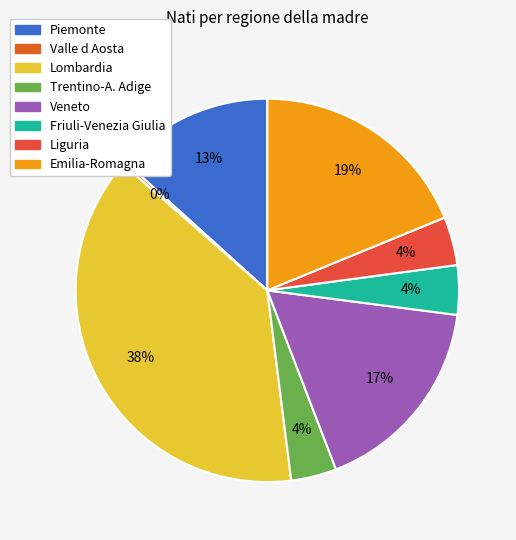

What portion of the pie excludes Emilia-Romagna?

81.2%